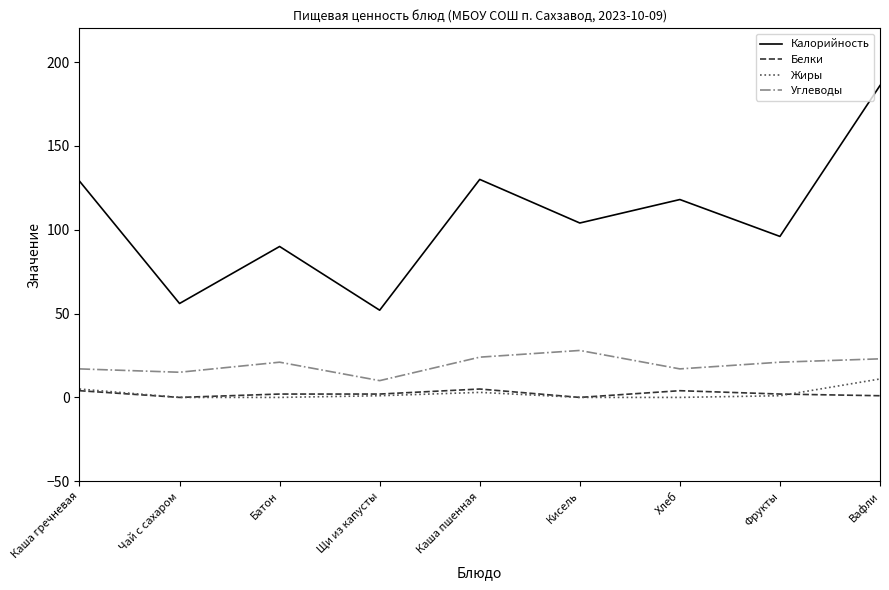

At how many categories does at least one series exceed 177?

1